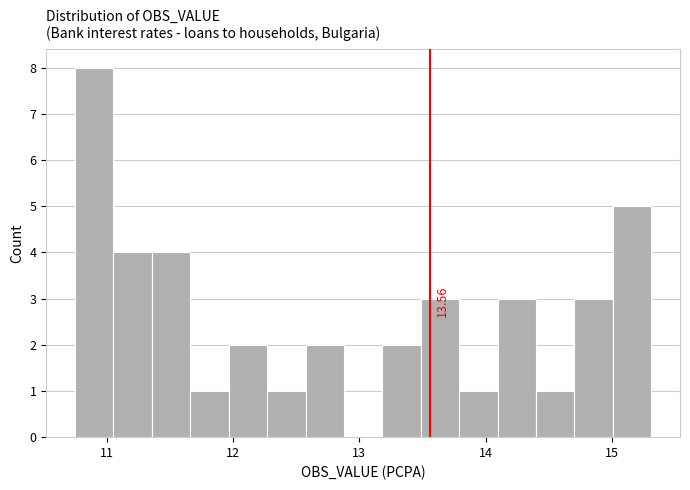

Around what value on the x-axis is the tallest bar? Give the approximate position of its centre, as read against the axis.

10.9